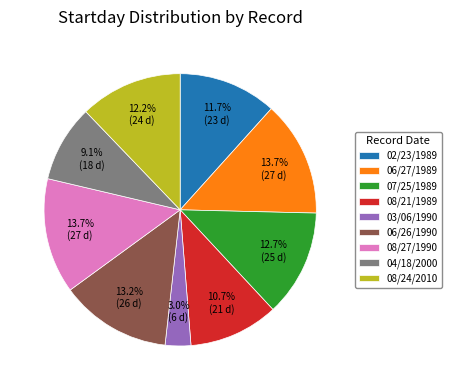

To the nearest percent, what is the average slice percentage?

11%